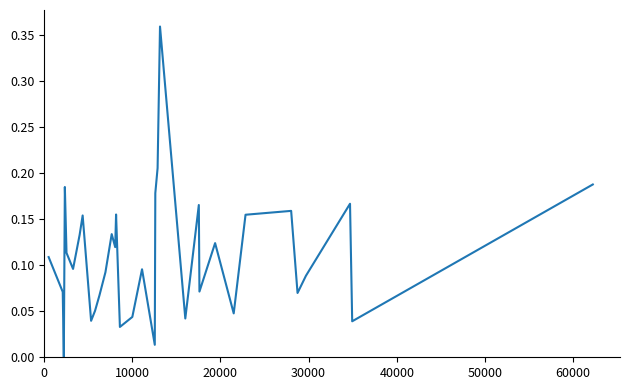

Does the chart display data point markers on the line(s)?

No